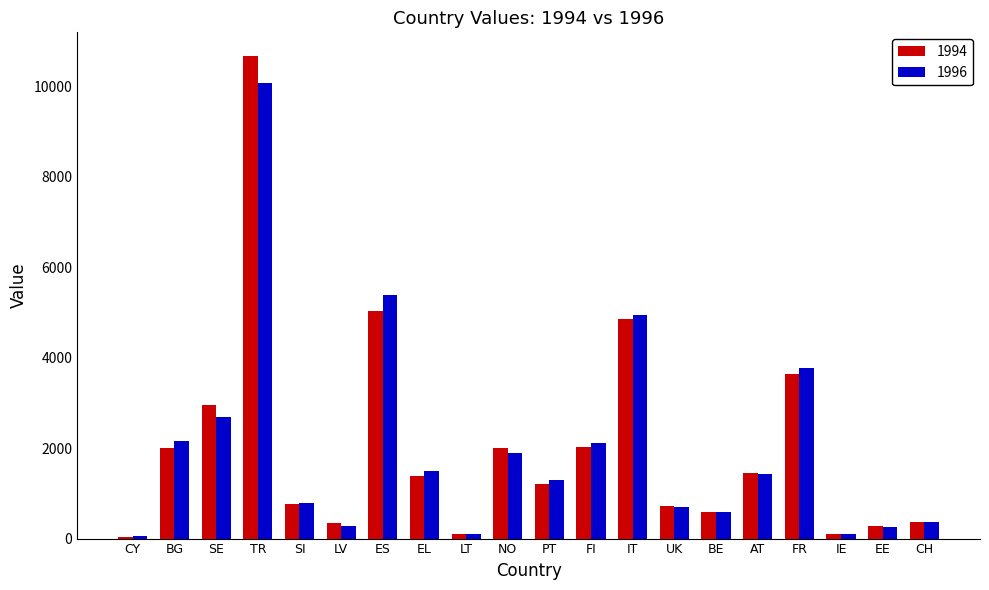

Where is 1994 nearest to the value 5353?

ES